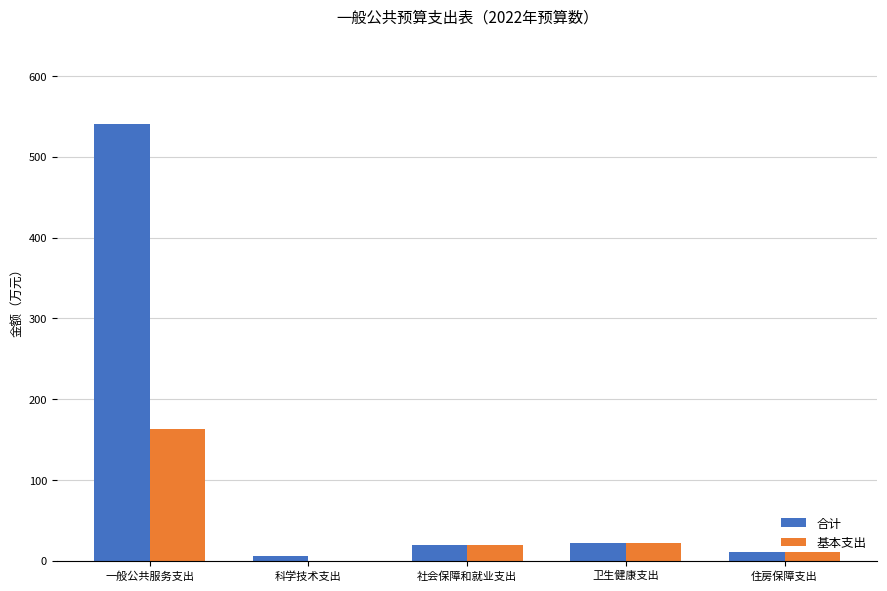

At which category is the sum across all series the highest?

一般公共服务支出